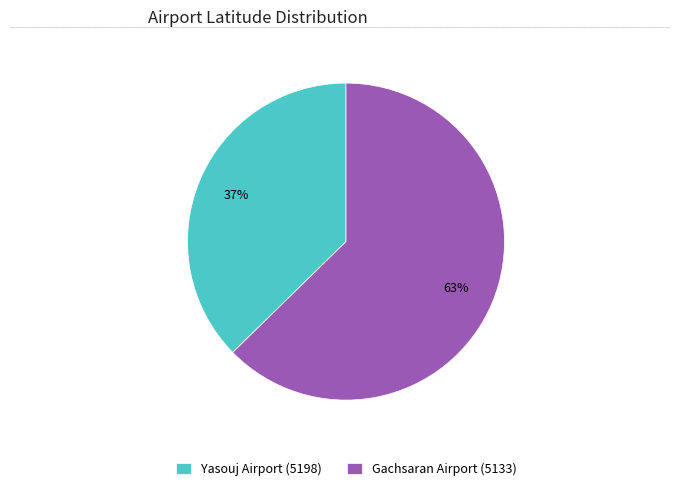

Does Yasouj Airport (5198) represent more than half of the total?

No